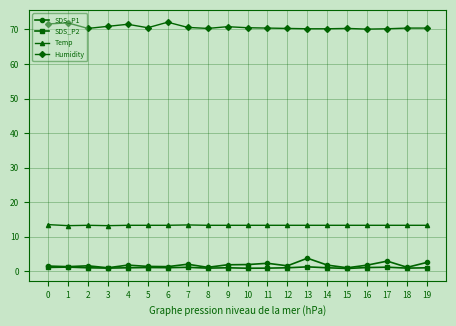

Rank the series by their maximum value, from lowest to highest.

SDS_P2, SDS_P1, Temp, Humidity